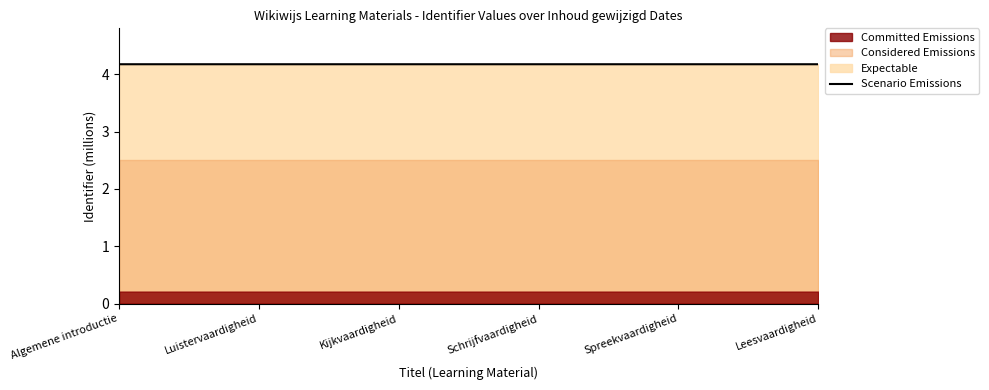

Rank the categories by value from highest to lowest.

Algemene introductie, Leesvaardigheid, Spreekvaardigheid, Schrijfvaardigheid, Kijkvaardigheid, Luistervaardigheid